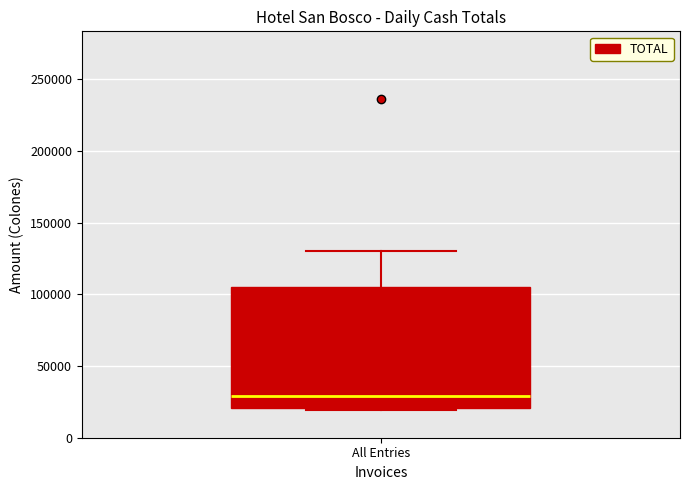

Read this box plot against the y-axis: the position of the median line, the range covered by the box, and the ends of both whiskers. The values are not printed on the chart, so give them approximately, as read against the axis.

median 30000, box 20000 to 105000, whiskers 20000 (just below the box's lower edge) to 130000